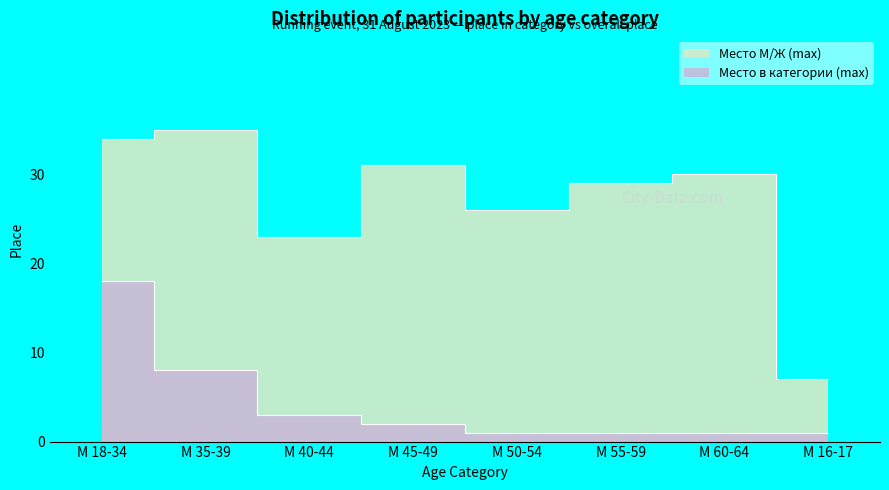

What position from the right is М 55-59?

3